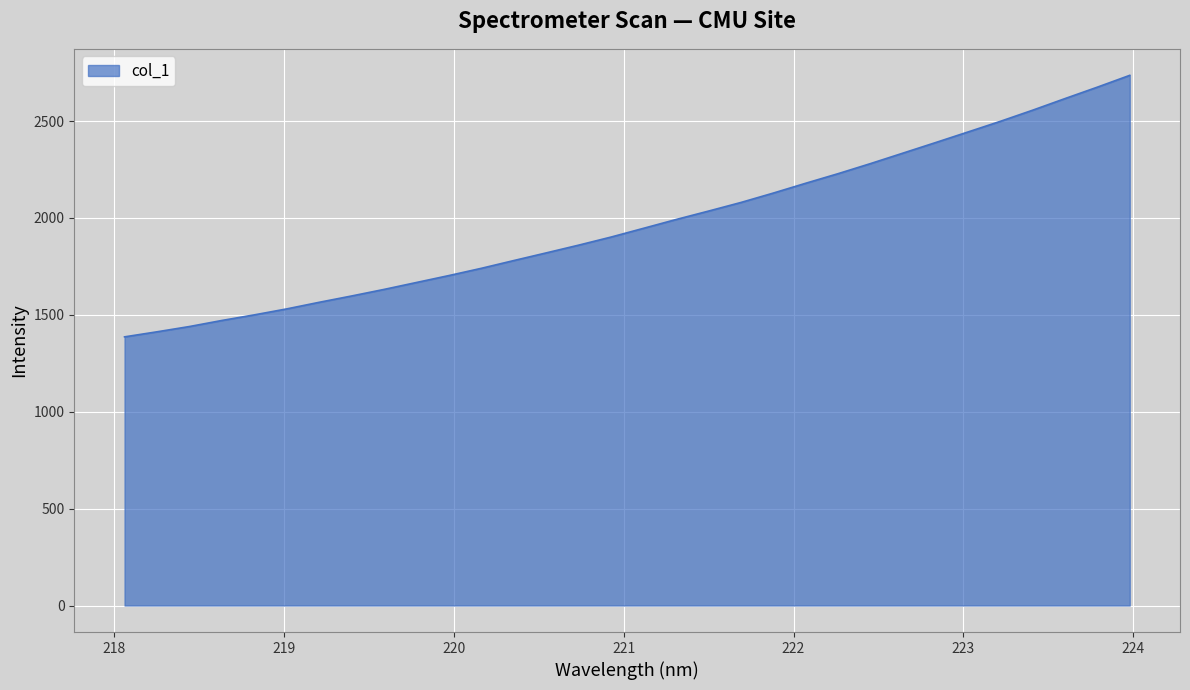

What is the average value?

1972.9